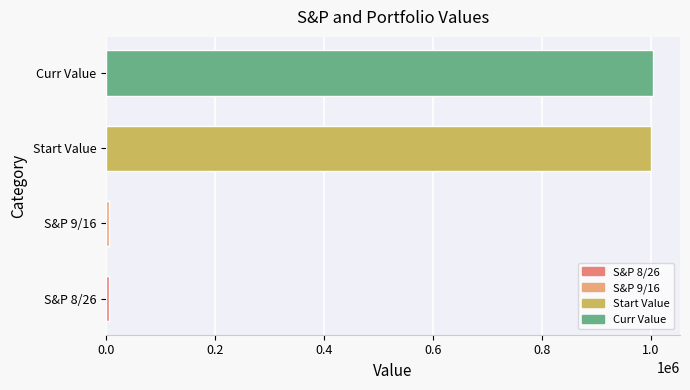

Approximately how many times larger is the value at Start Value compared to Curr Value?

1.0